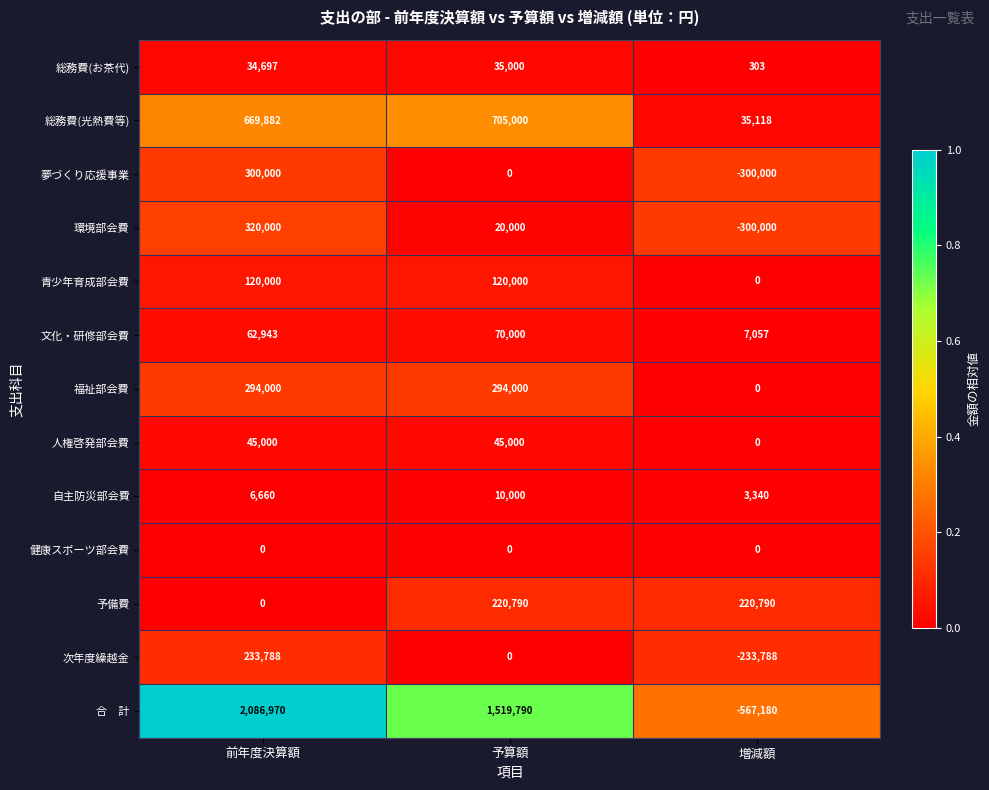

The value of 環境部会費 at 前年度決算額 is 320000. True or false?

True